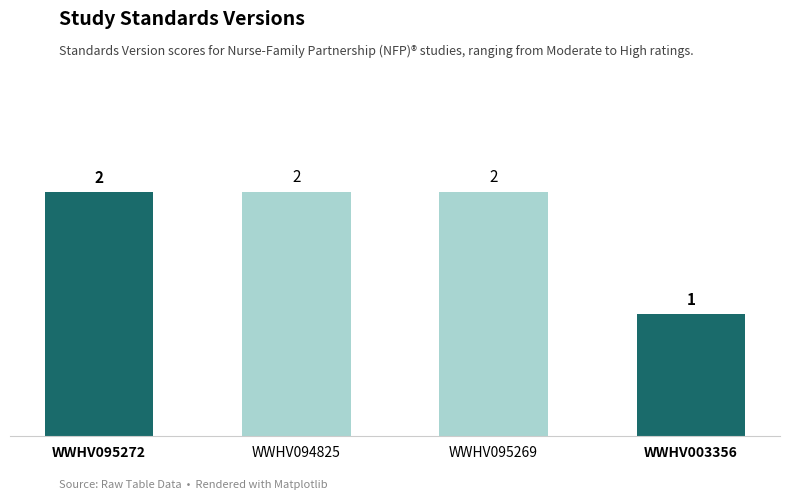

Approximately how many times larger is the value at WWHV095269 compared to WWHV094825?

1.0